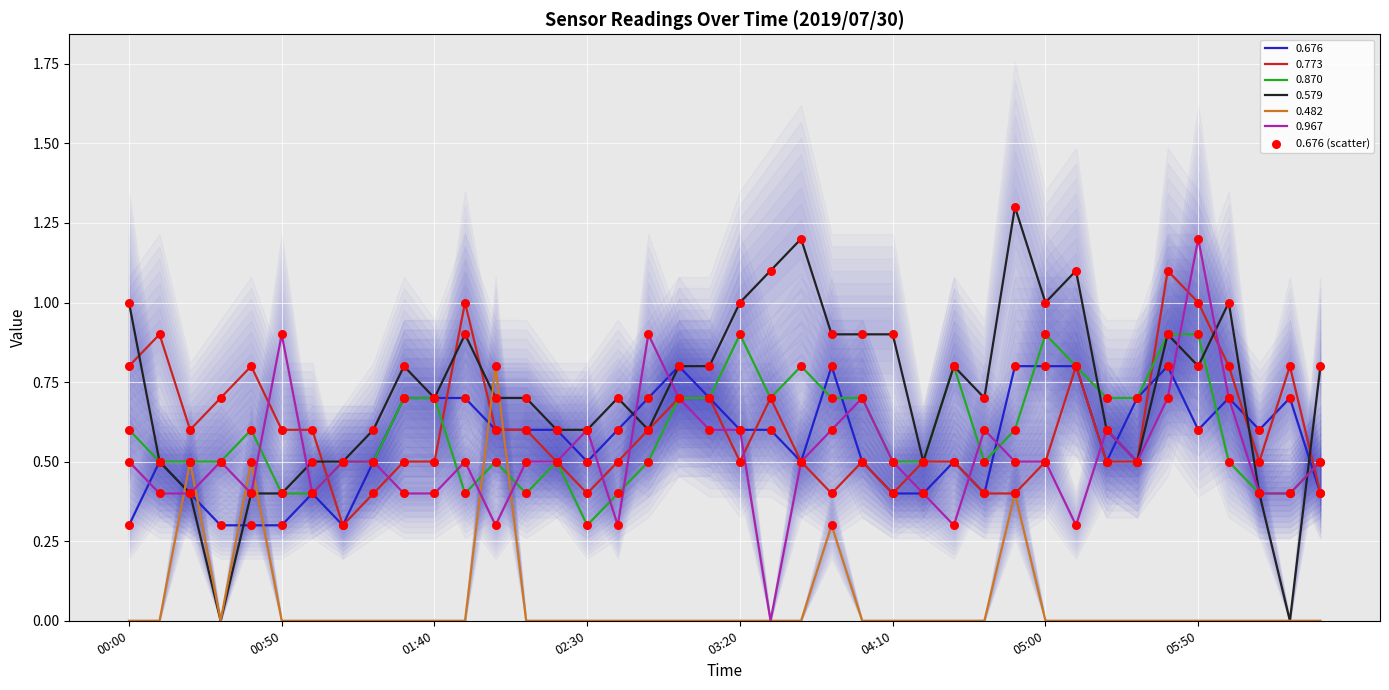

What is the change in value from 01:40 to 12?

+0.2